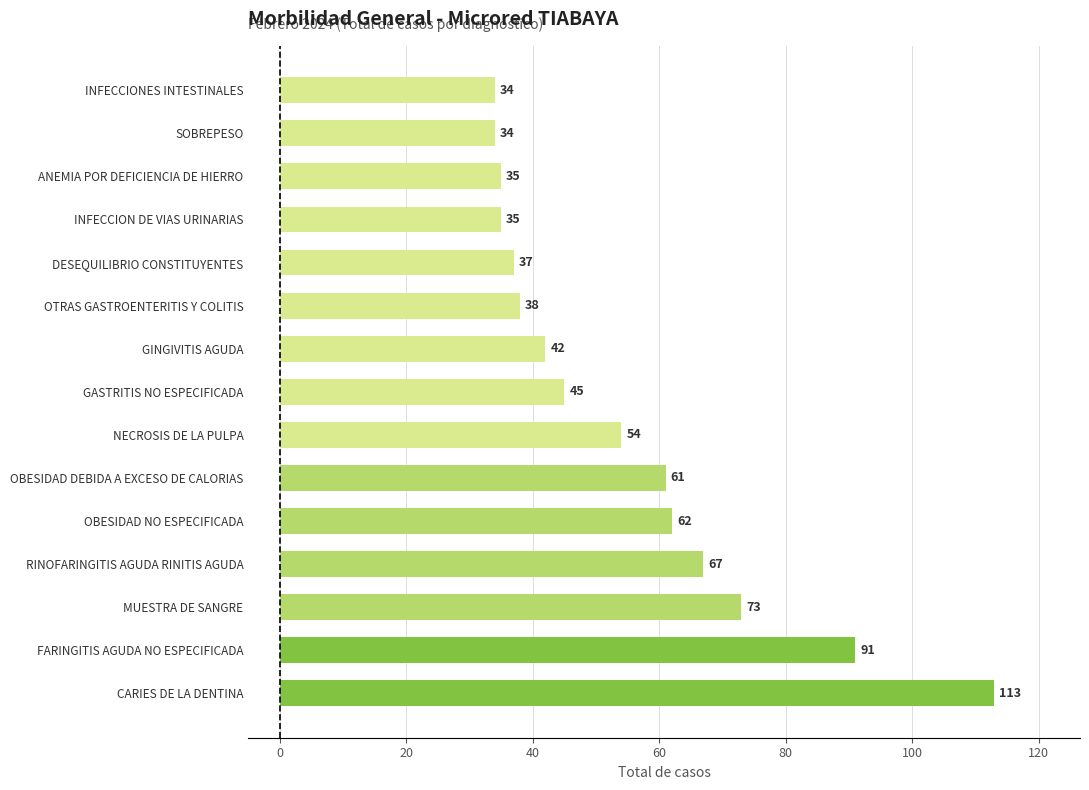

What is the minimum value shown in the chart?

34